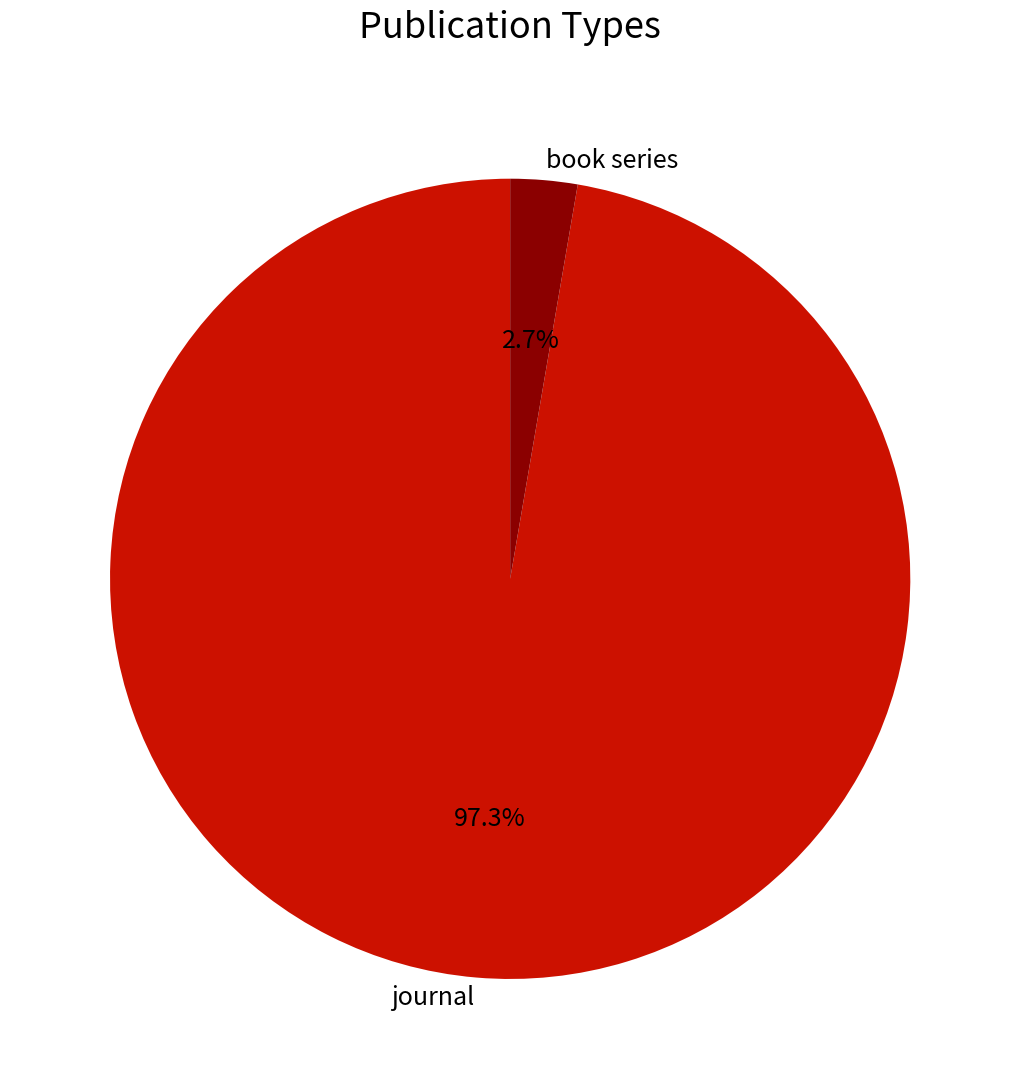

True or false: book series accounts for 12% of the total.

False